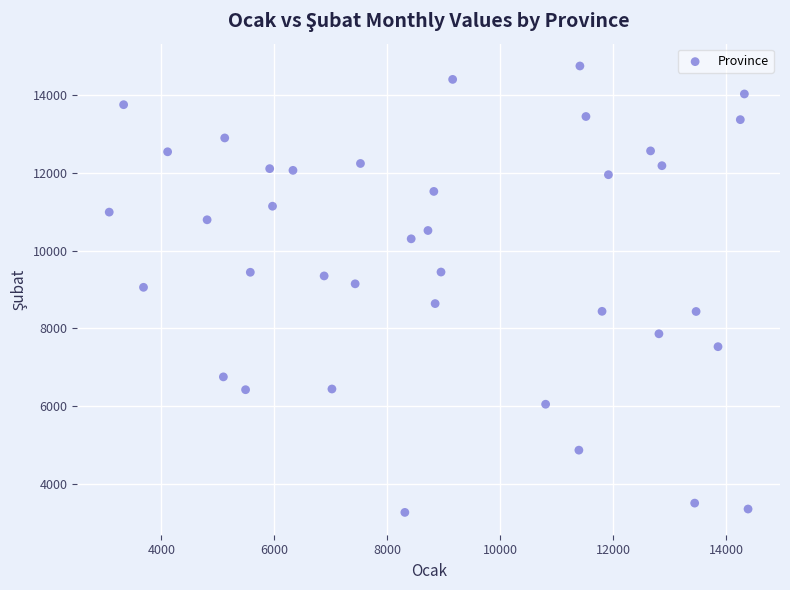

What is the range of X values (max minus min)?

11310